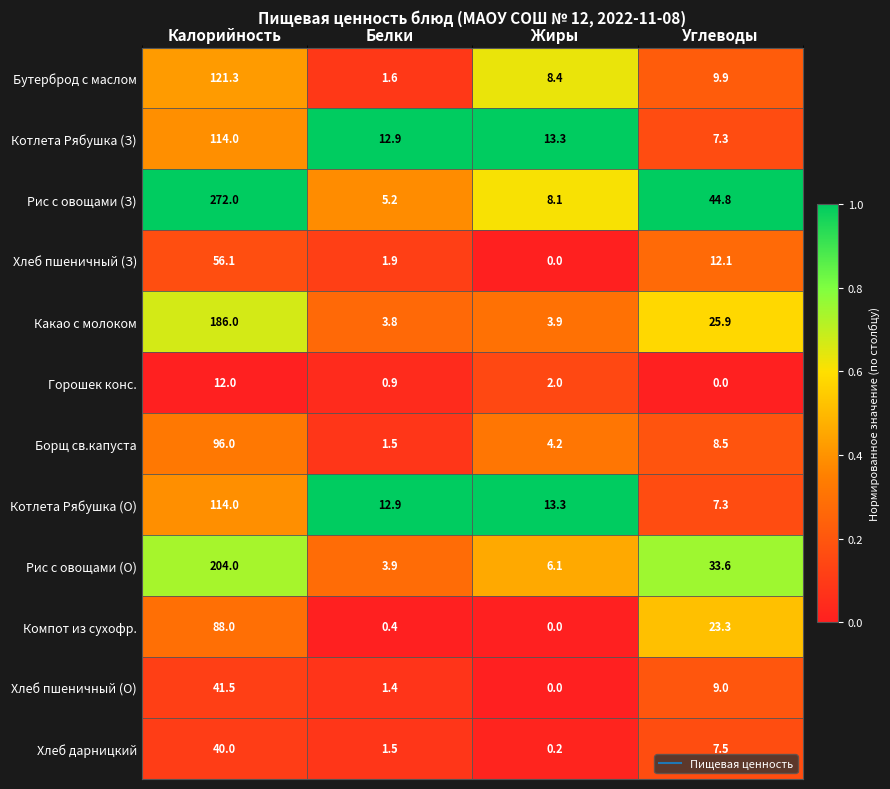

The Котлета Рябушка (З) series shows 9.2 at Жиры. True or false?

False